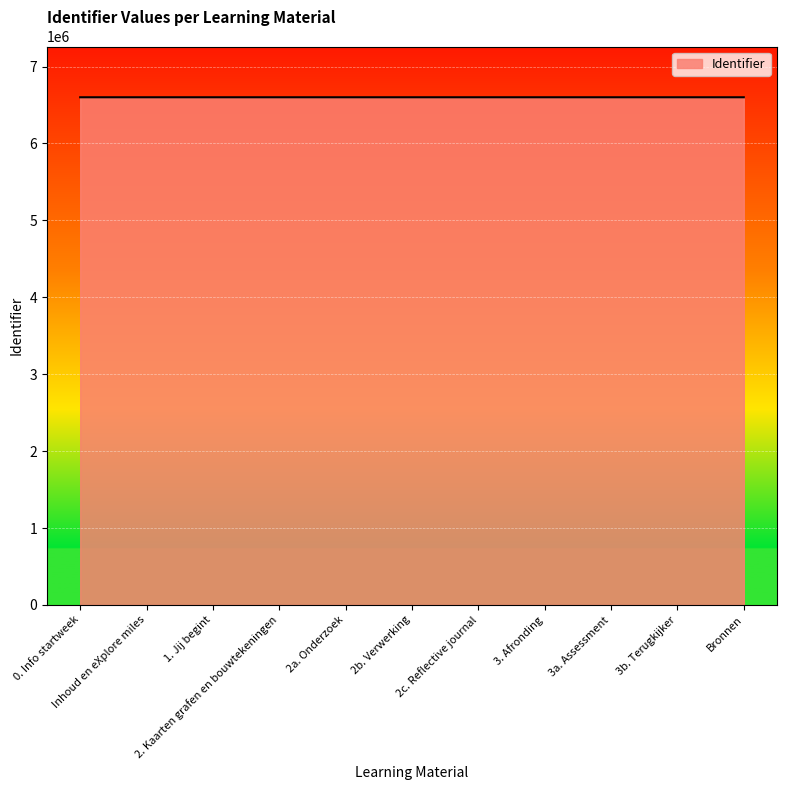

What is the greatest value displayed?

6600926